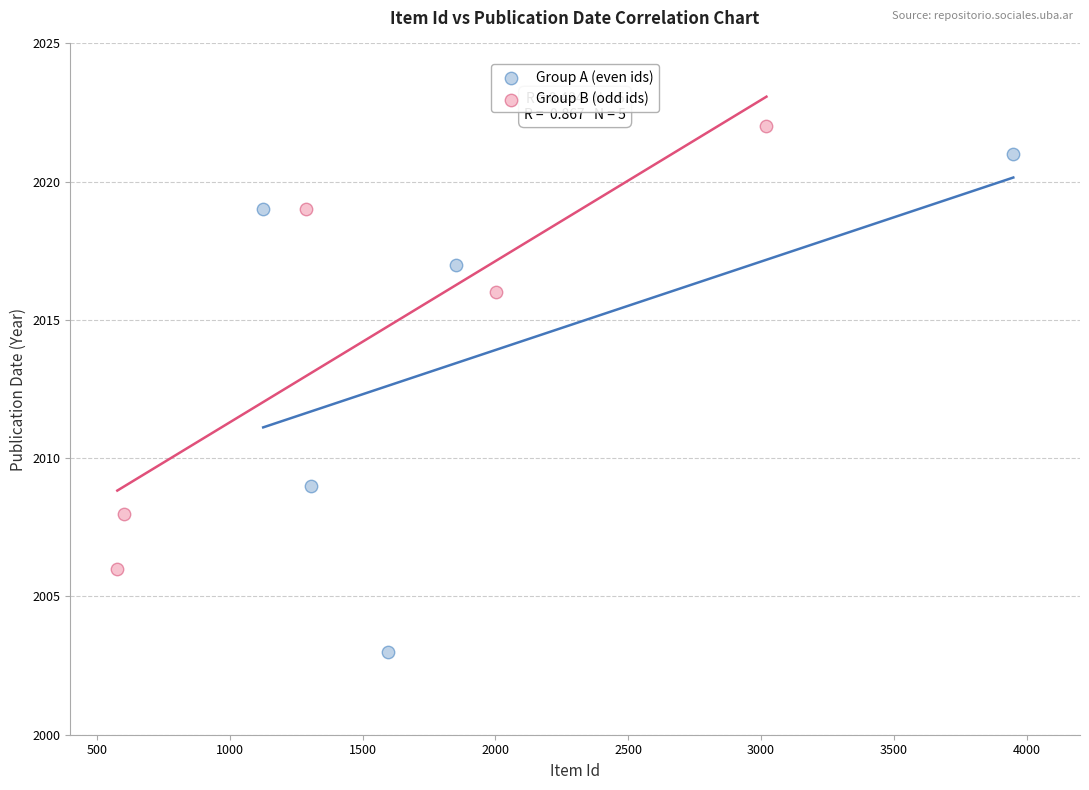

Which series reaches the minimum Y coordinate?

Group A (even ids)